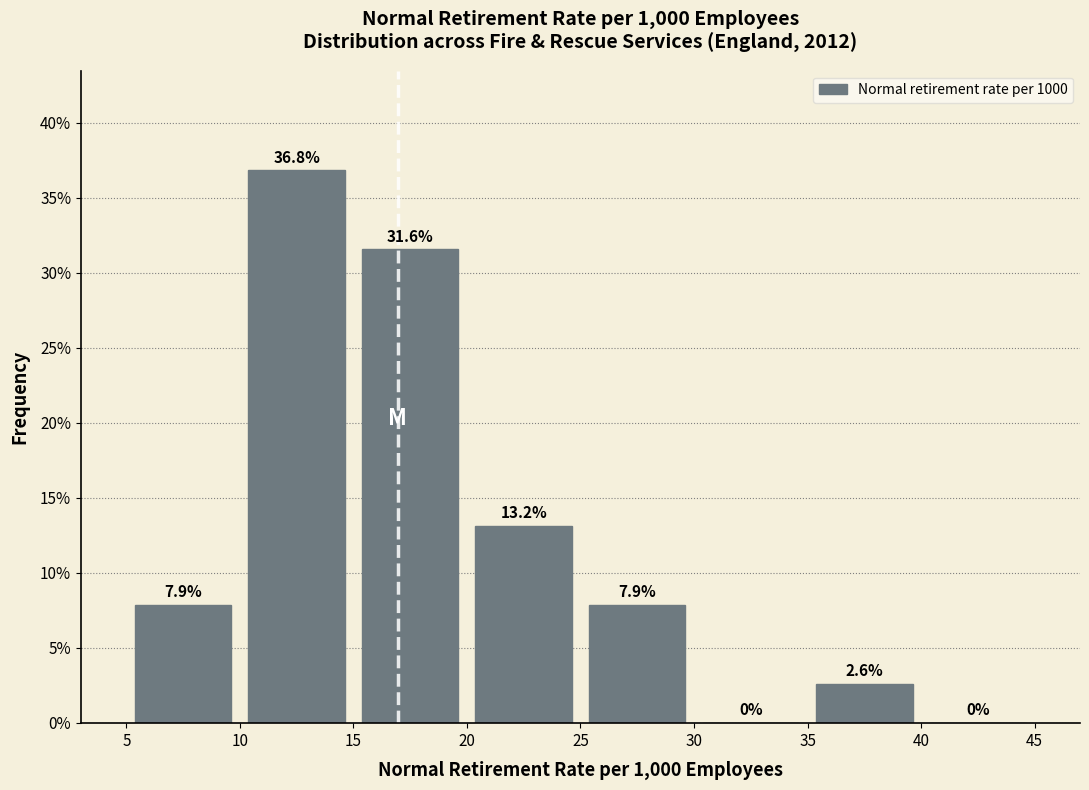

Reading left to right, transcribe this chart: for each bar, give the range it covers on the x-axis and its height.

5 to 10: 7.9
10 to 15: 36.8
15 to 20: 31.6
20 to 25: 13.2
25 to 30: 7.9
30 to 35: 0.0
35 to 40: 2.6
40 to 45: 0.0